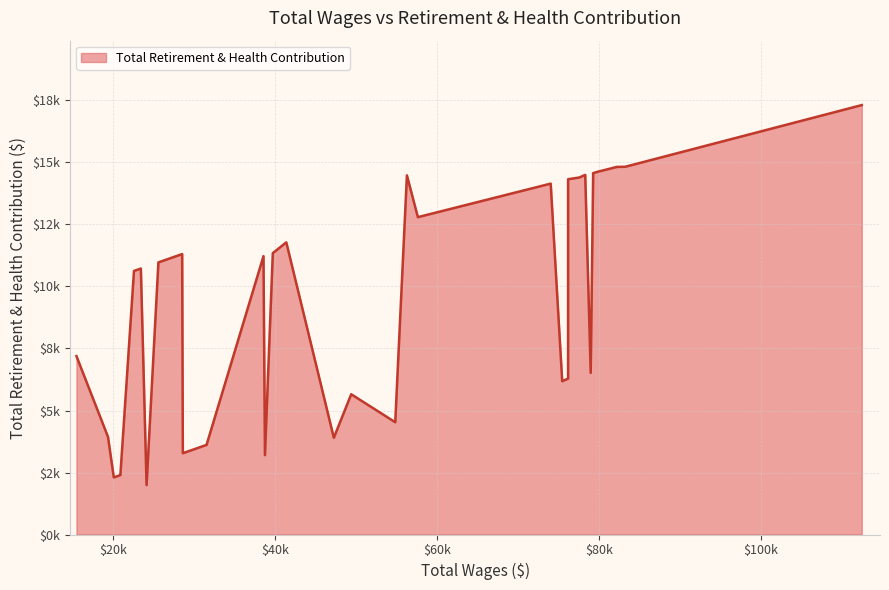

Which has a higher value, 30 or 16?

16